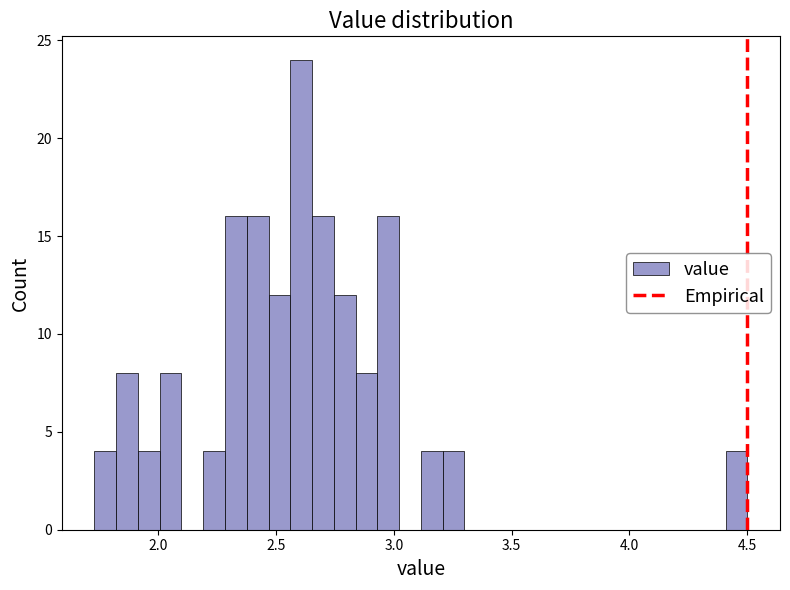

Read against the x-axis, roughly where is the centre of the tallest bar?

2.60